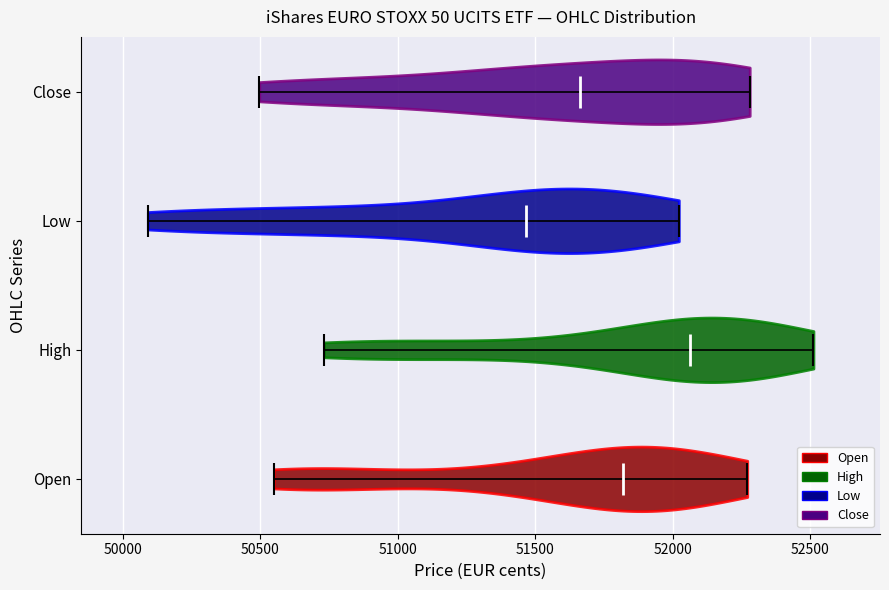

Reading bottom to top, read every violin against the x-axis: where its median line is, and the lowest and highest points it reaches. The values are not printed on the chart, so give them approximately, as read against the axis.

Open: median line 51800, lowest point 50550, highest point 52250
High: median line 52050, lowest point 50750, highest point 52500
Low: median line 51450, lowest point 50100, highest point 52000
Close: median line 51650, lowest point 50500, highest point 52300